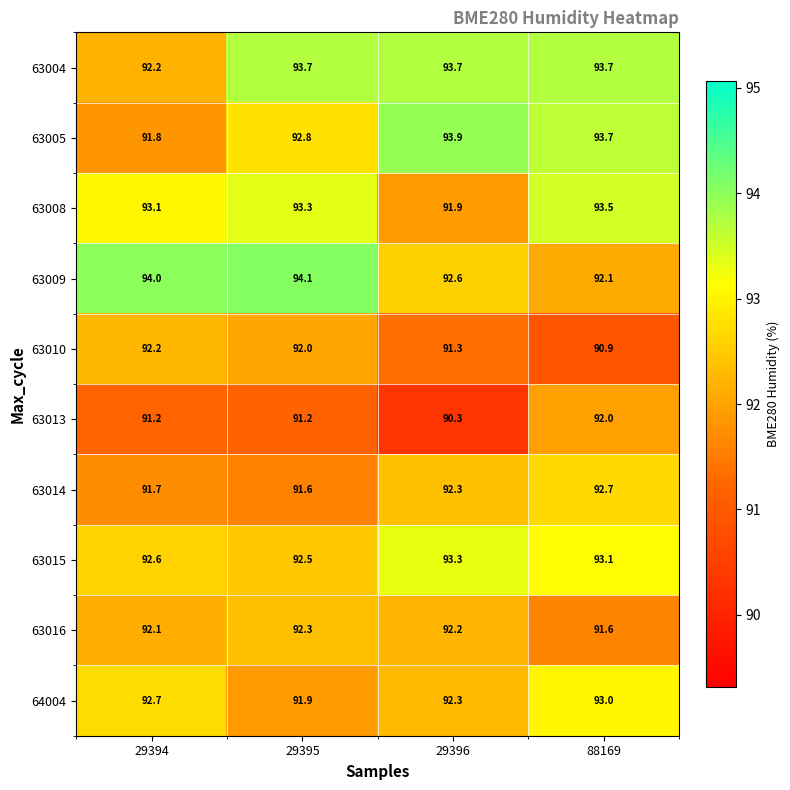

What is the maximum value shown in the chart?

94.1